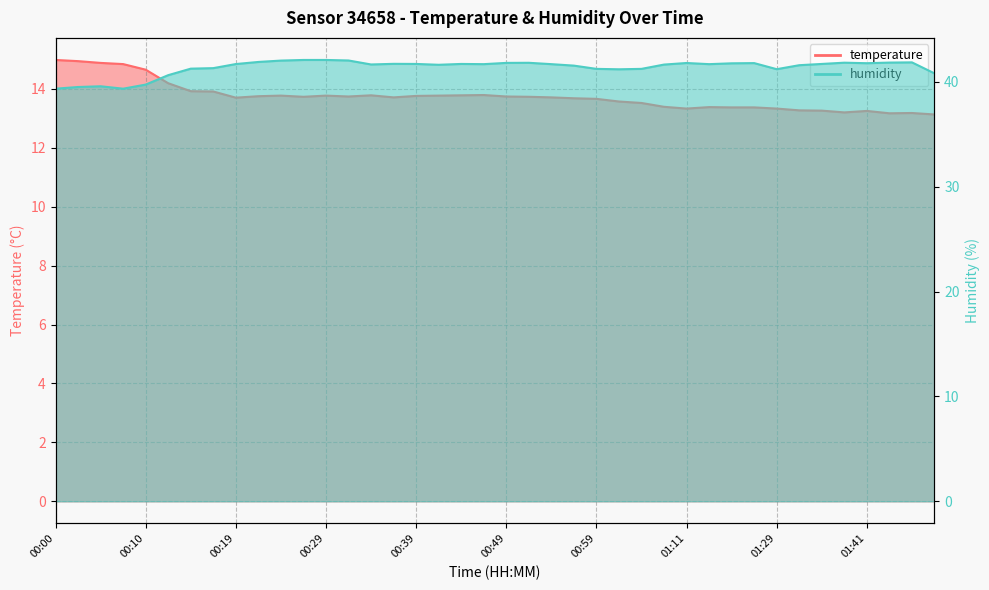

What is the value of the temperature point at the 28th from the left?

13.4